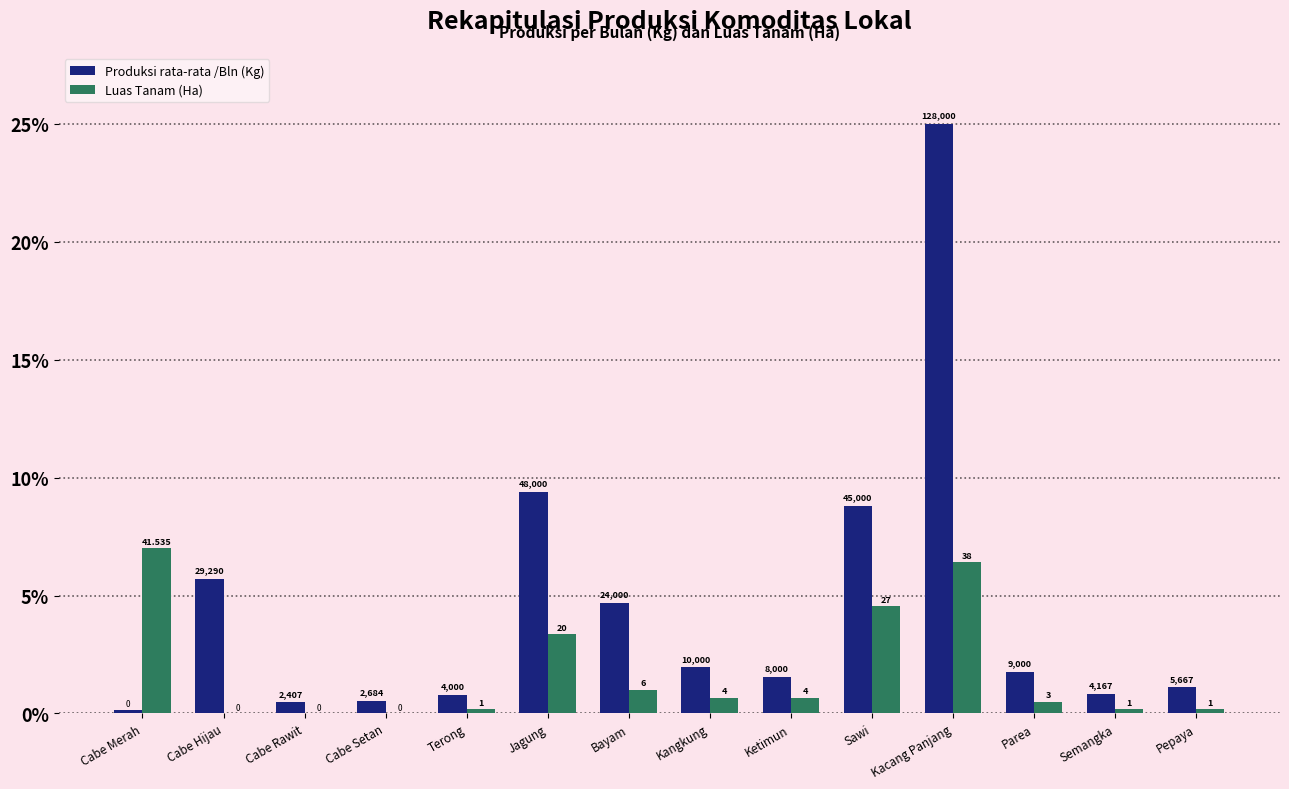

Reading right to left, transcribe all the data shown in this chart.

Produksi rata-rata /Bln (Kg): Pepaya=1.1	Semangka=0.8	Parea=1.8	Kacang Panjang=25.0	Sawi=8.8	Ketimun=1.6	Kangkung=2.0	Bayam=4.7	Jagung=9.4	Terong=0.8	Cabe Setan=0.5	Cabe Rawit=0.5	Cabe Hijau=5.7	Cabe Merah=0.1
Luas Tanam (Ha): Pepaya=0.2	Semangka=0.2	Parea=0.5	Kacang Panjang=6.4	Sawi=4.6	Ketimun=0.7	Kangkung=0.7	Bayam=1.0	Jagung=3.4	Terong=0.2	Cabe Setan=0.0	Cabe Rawit=0.0	Cabe Hijau=0.0	Cabe Merah=7.0